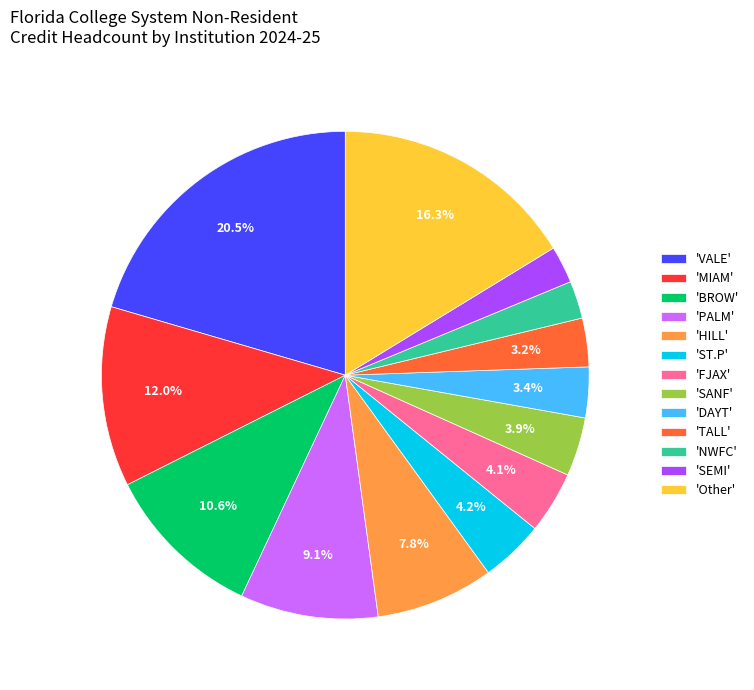

What portion of the pie excludes 'MIAM'?

88.0%